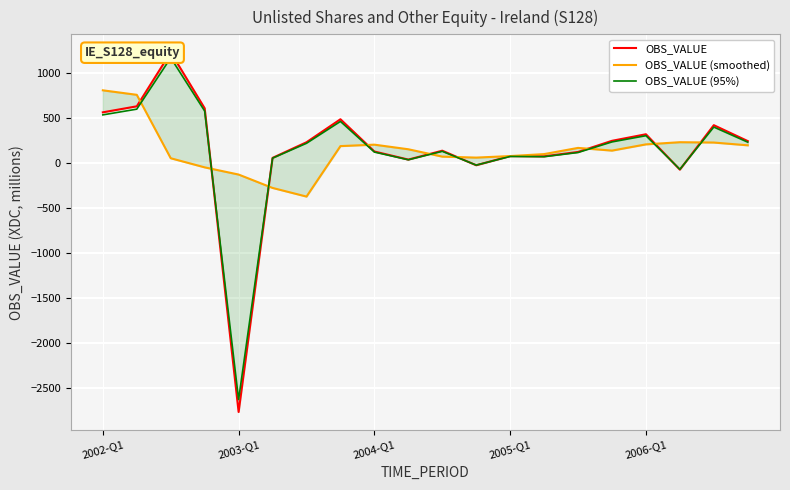

Which series has the widest spread of values?

OBS_VALUE